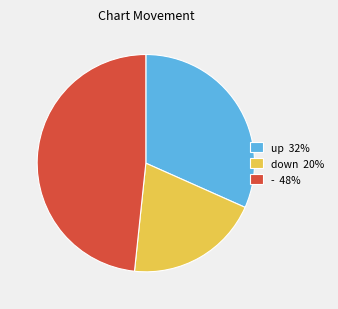

Does - 48% account for over 50% of the chart?

No